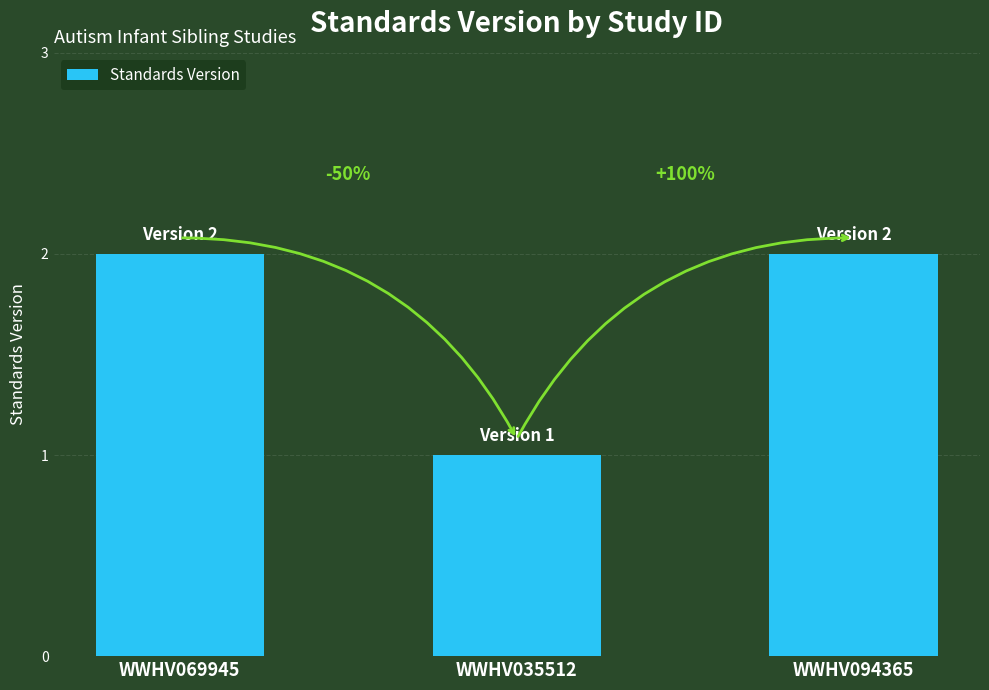

Rank the categories by value from highest to lowest.

WWHV069945, WWHV094365, WWHV035512